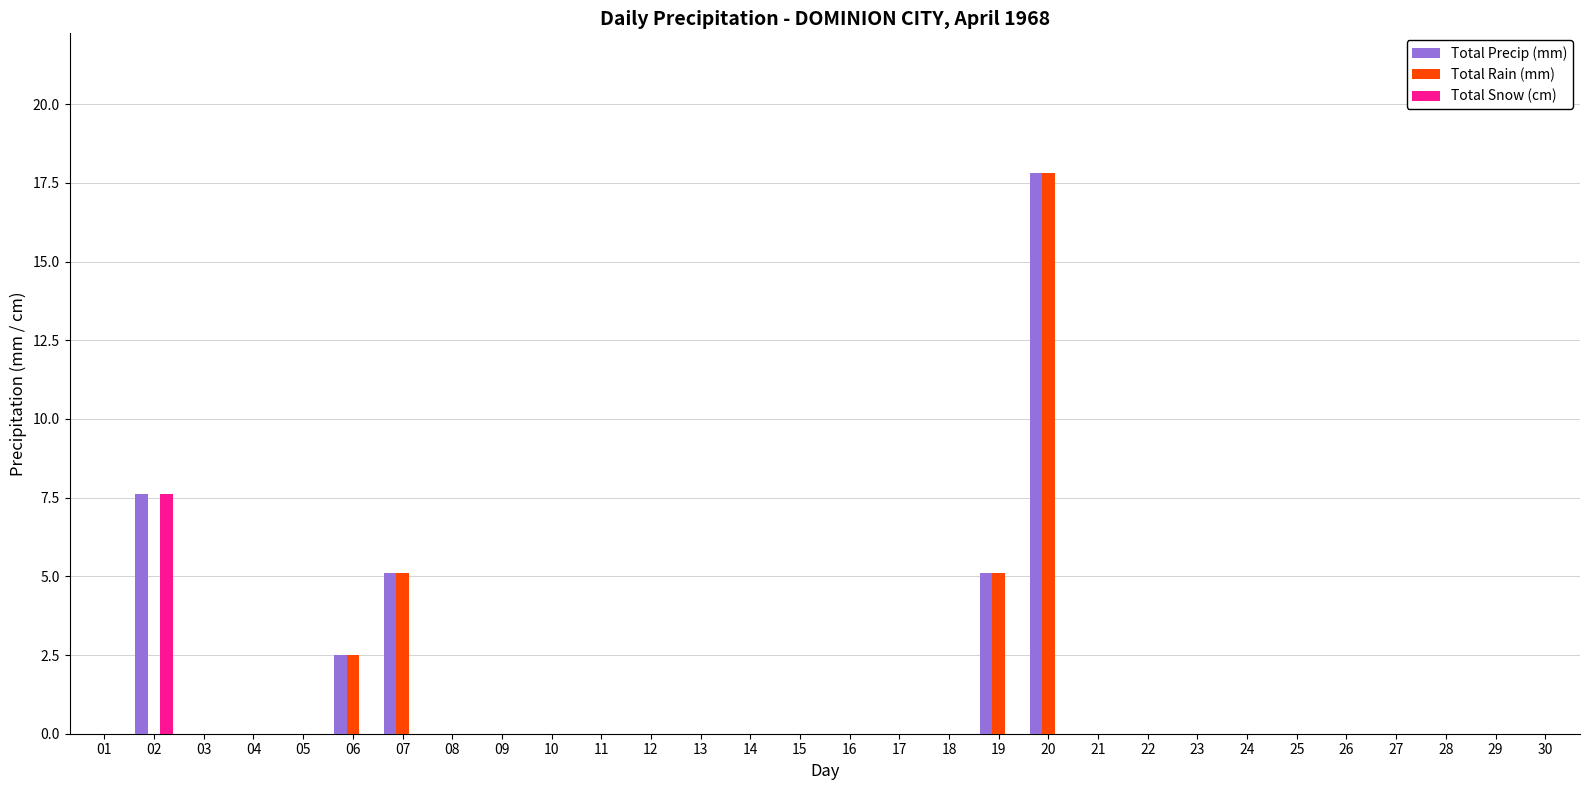

At which label does Total Rain (mm) reach its peak?

20